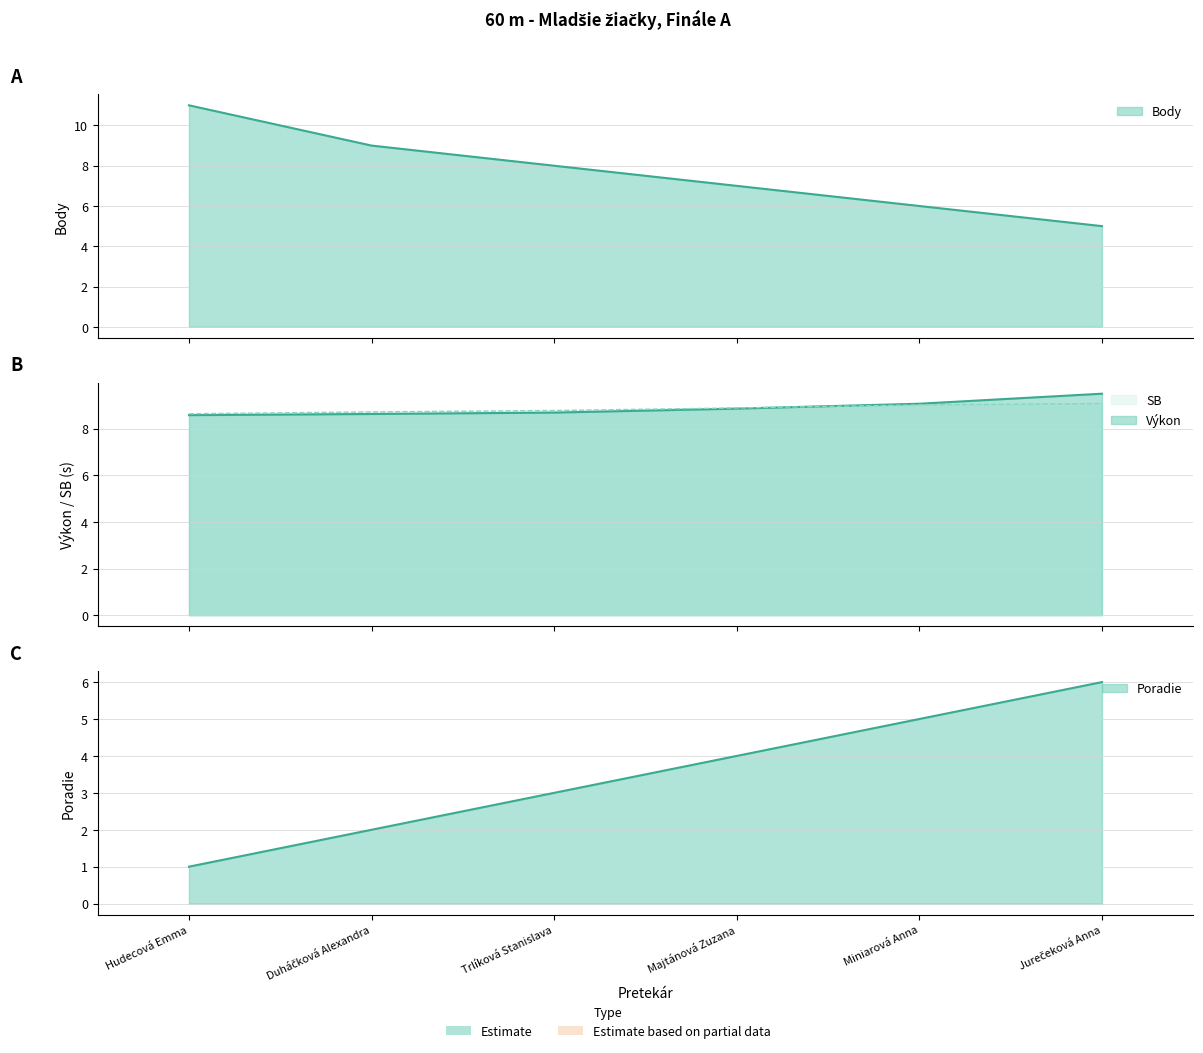

What is the difference between the highest and lowest values at Miniarová Anna?

4.1